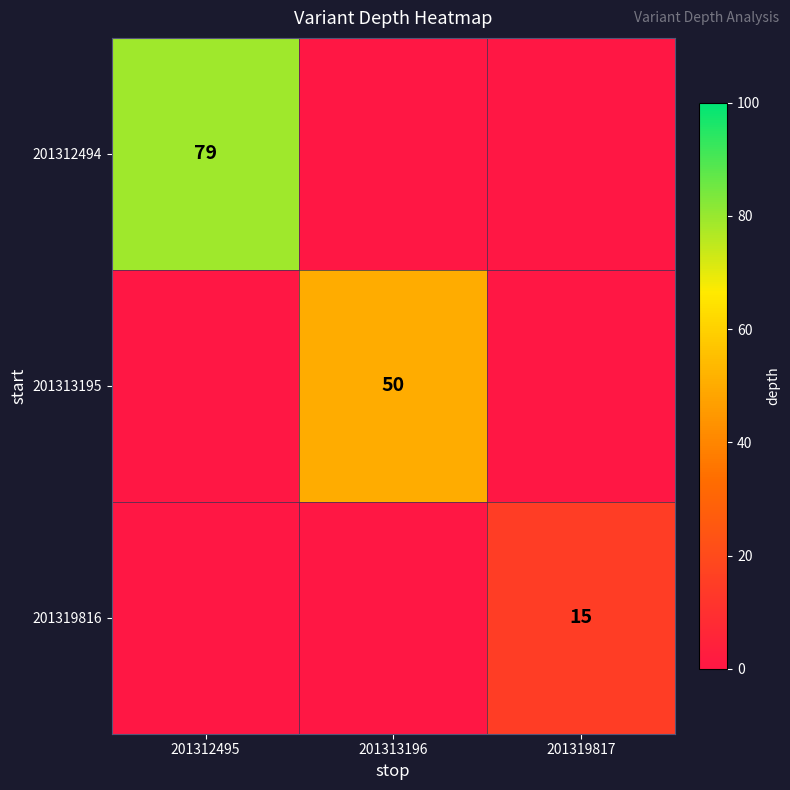

Is it true that 201313195 equals 78 at 201313196?

False